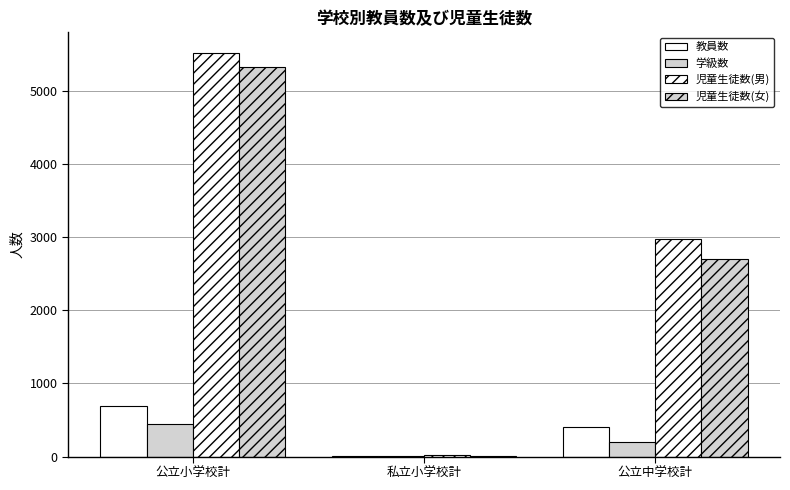

Which label corresponds to the smallest value in the chart?

私立小学校計